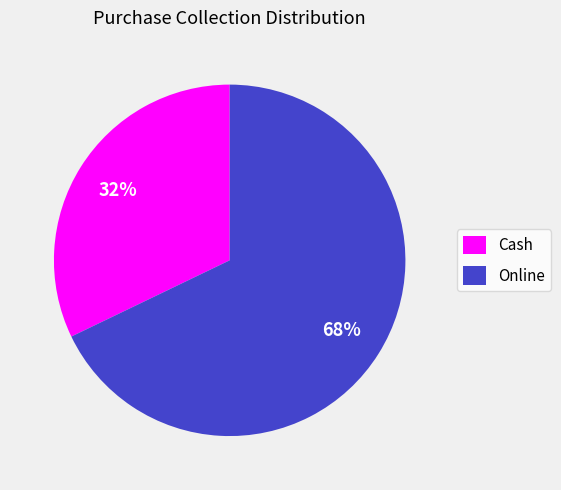

Count the number of slices in the pie.

2